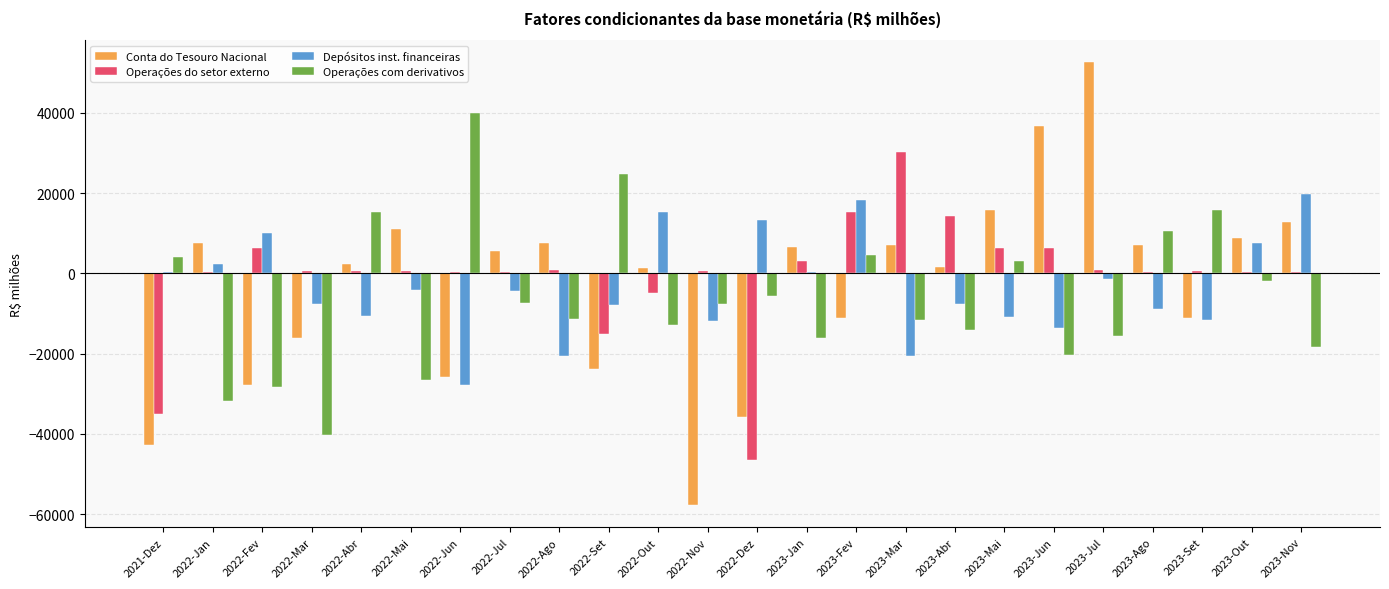

Between 2022-Set and 2022-Nov, which series saw the biggest shift?

Conta do Tesouro Nacional